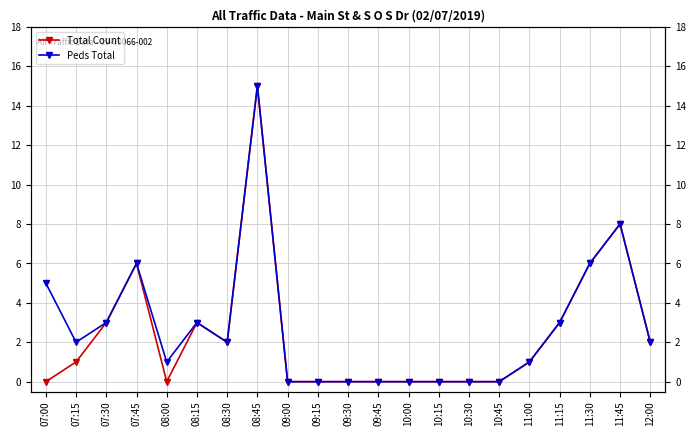

Where is the first local maximum for Total Count?

07:45